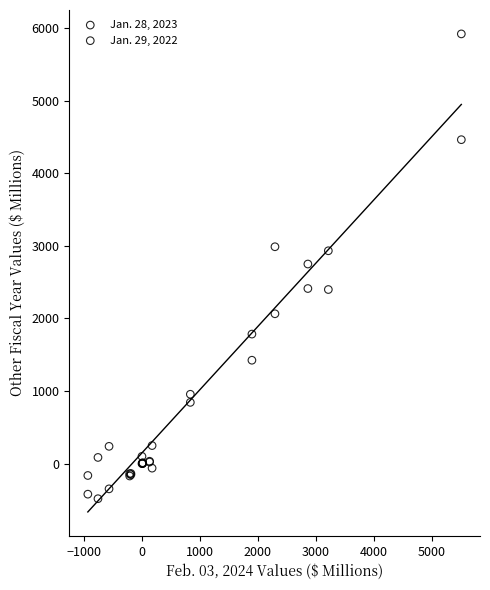

Which series has the largest Y range (max minus min)?

Jan. 28, 2023